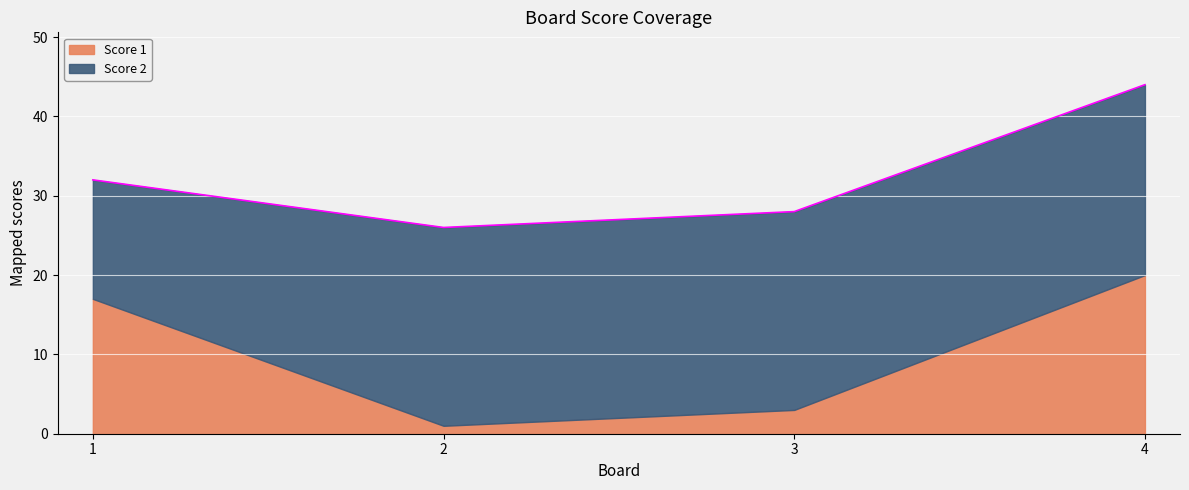

The Score 2 series shows 15 at 1. True or false?

True